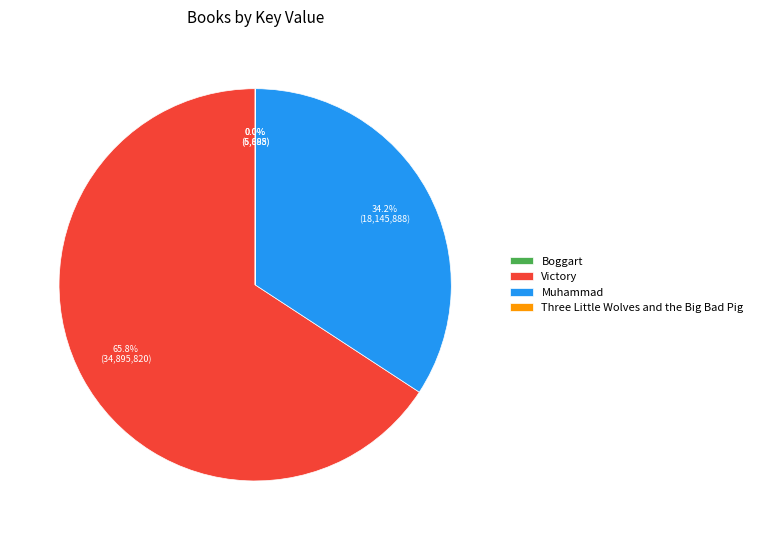

Which slice represents more than half of the pie?

Victory